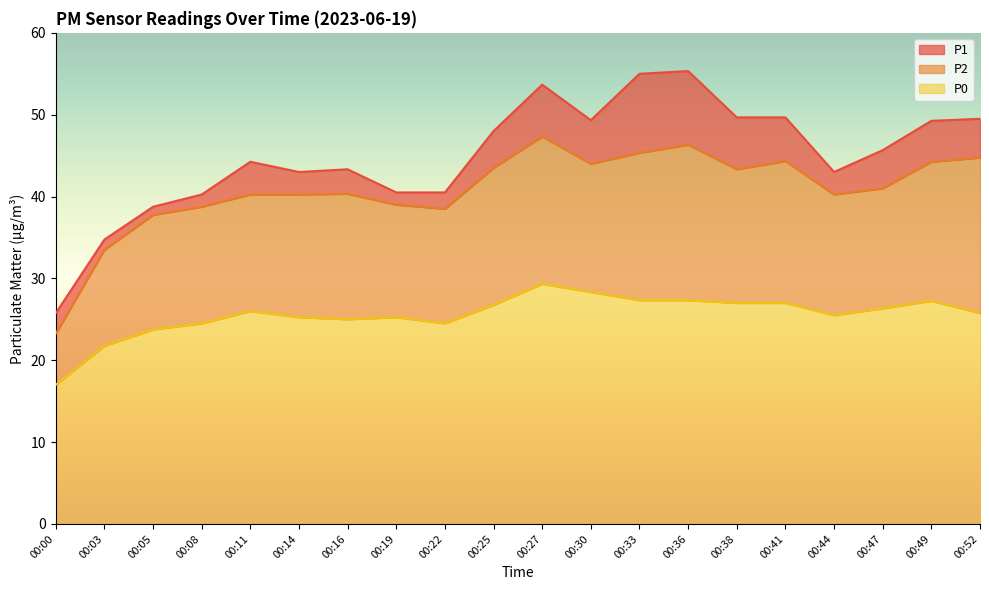

Does the chart display data point markers on the line(s)?

No